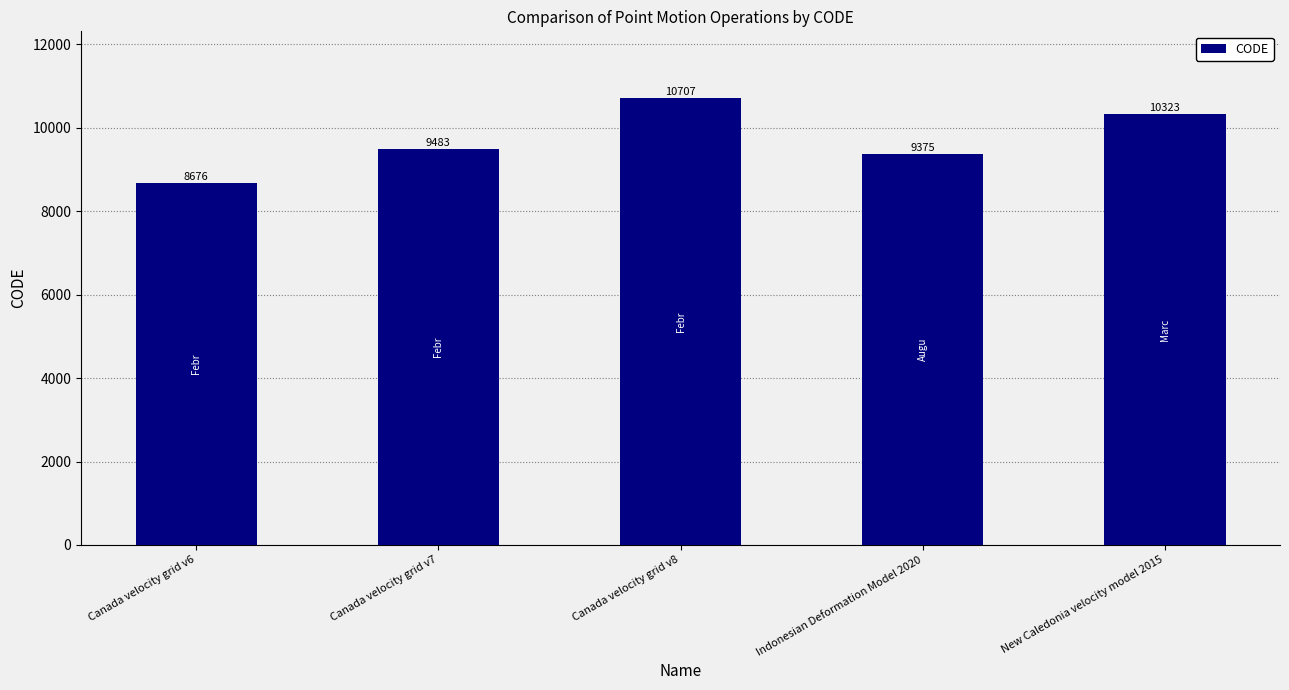

Reading left to right, extract all data points from this chart.

8676	9483	10707	9375	10323